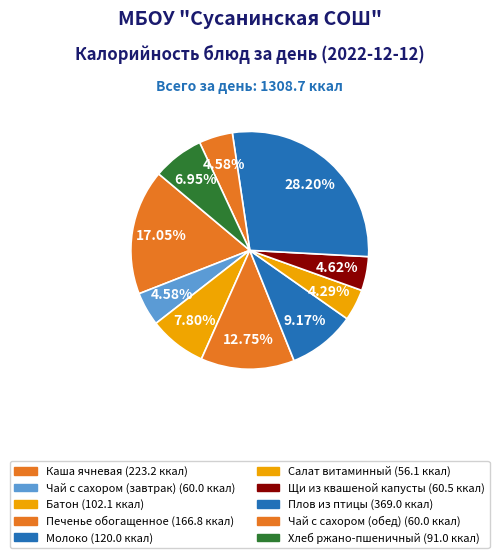

True or false: Печенье обогащенное accounts for 4% of the total.

False